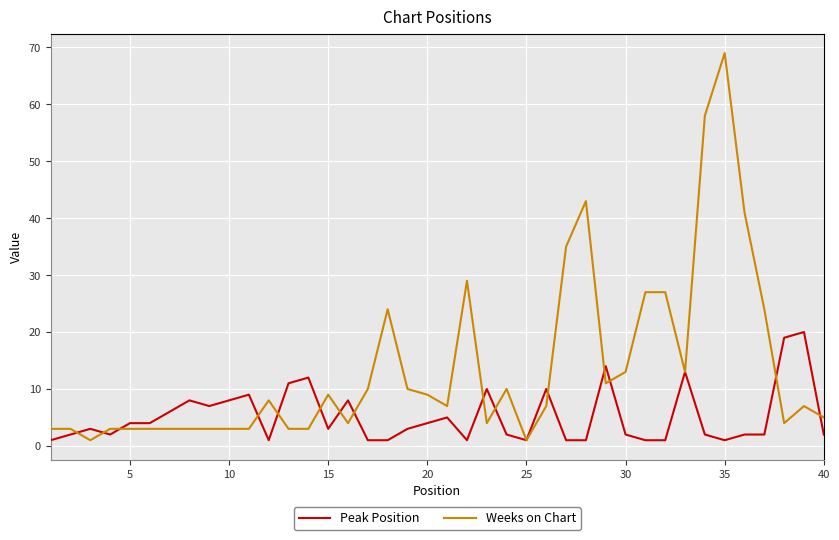

What is the difference between the maximum and minimum values in the Peak Position series?

19